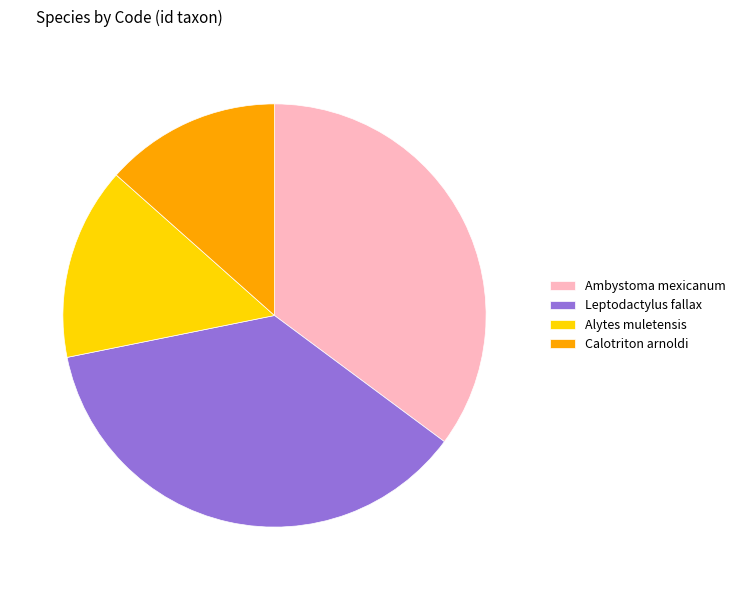

Is Calotriton arnoldi the majority of the pie?

No